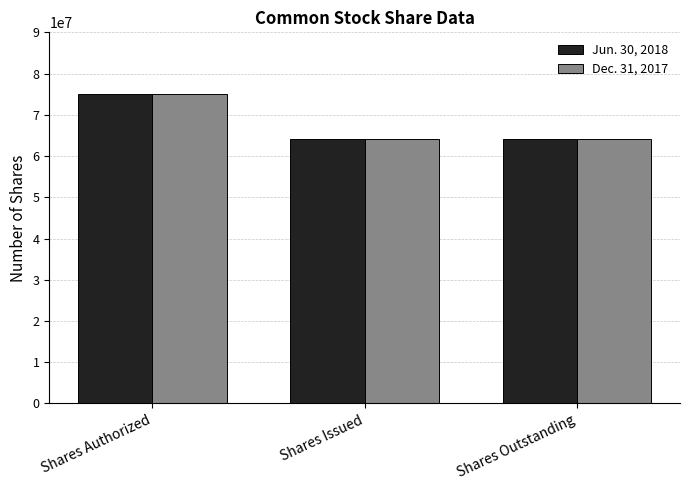

Does the chart contain stacked bars?

No